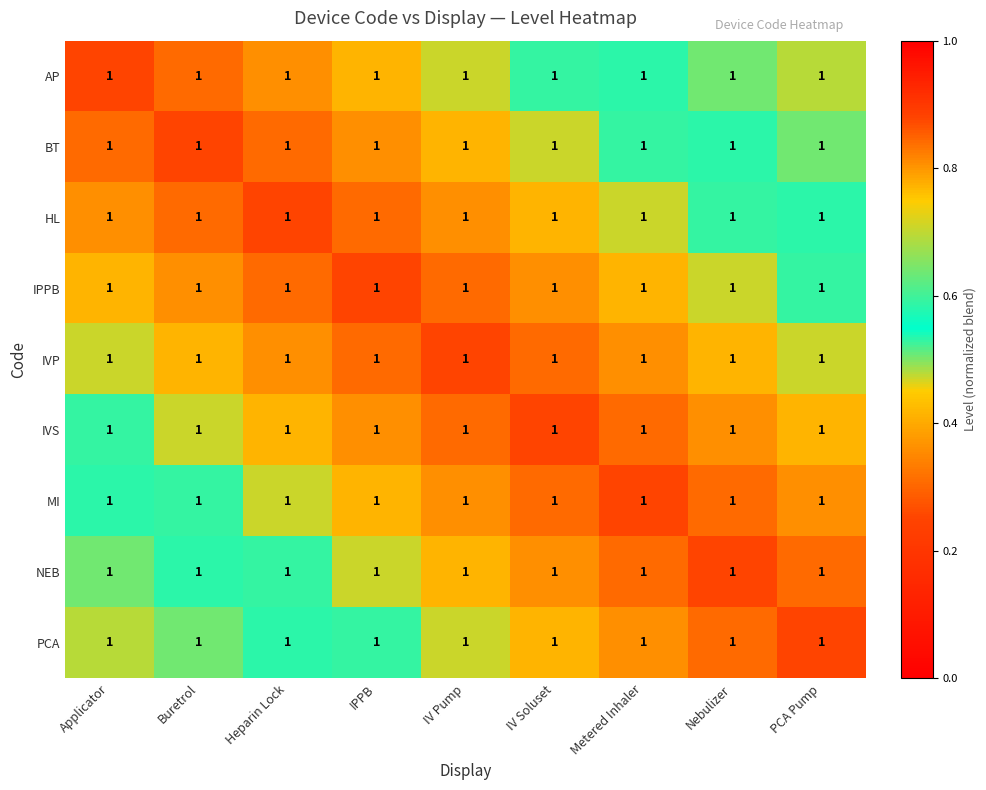

Which has a higher value, Metered Inhaler or Heparin Lock?

Metered Inhaler